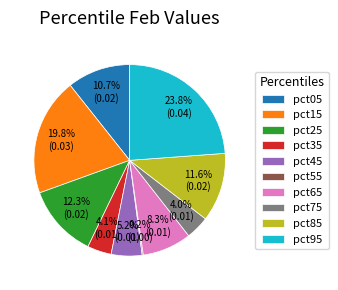

Which slice is the largest?

pct95